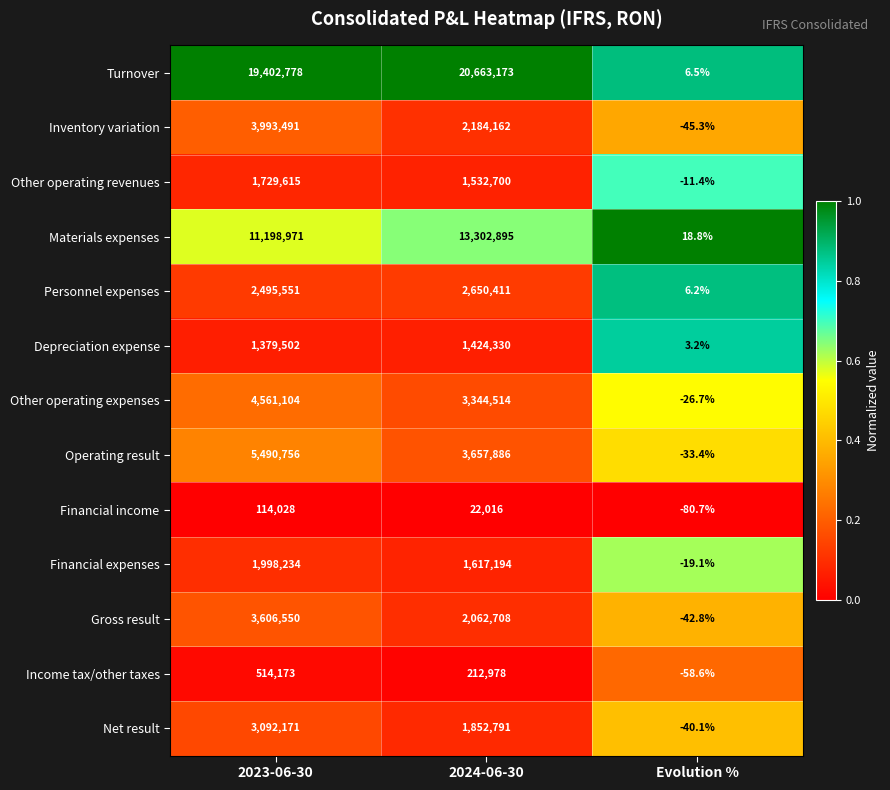

List the series in order of their peak value, highest first.

Turnover, Materials expenses, Operating result, Other operating expenses, Inventory variation, Gross result, Net result, Personnel expenses, Financial expenses, Other operating revenues, Depreciation expense, Income tax/other taxes, Financial income